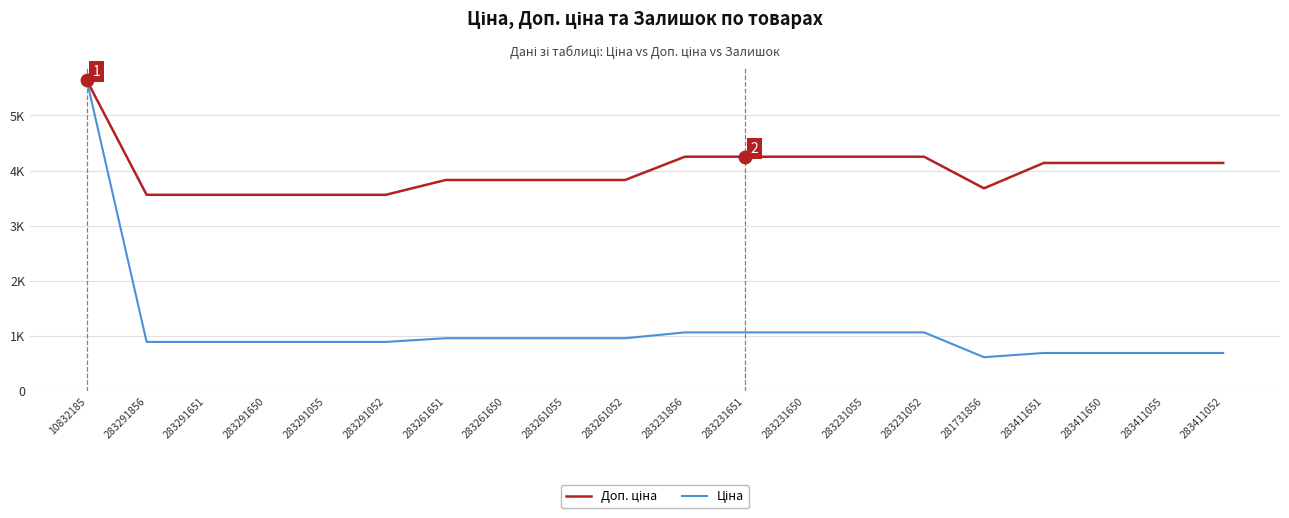

True or false: Доп. ціна and Ціна intersect in this chart.

False